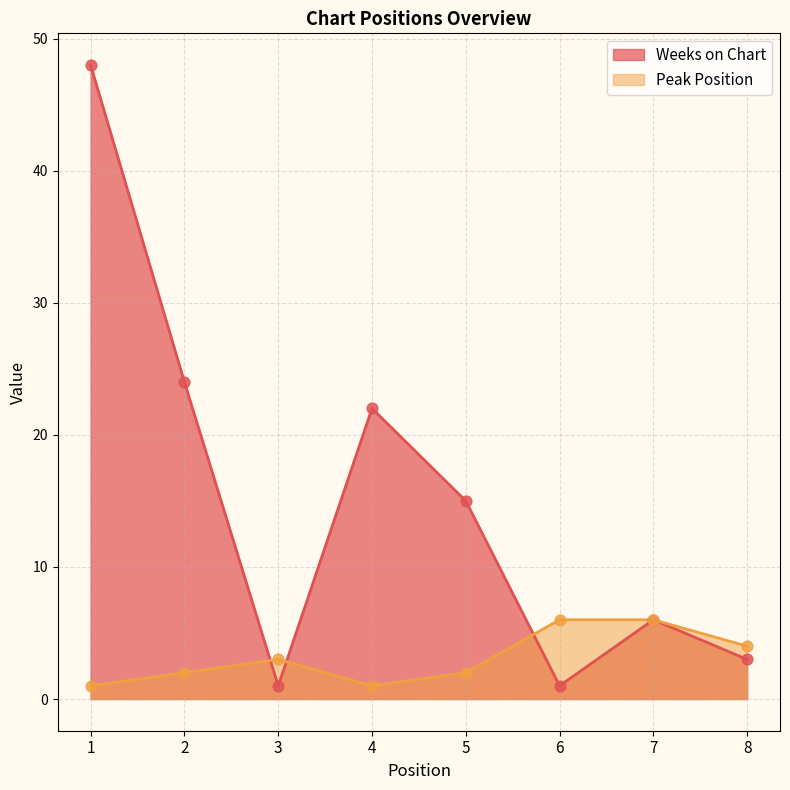

At how many categories does at least one series exceed 17?

3